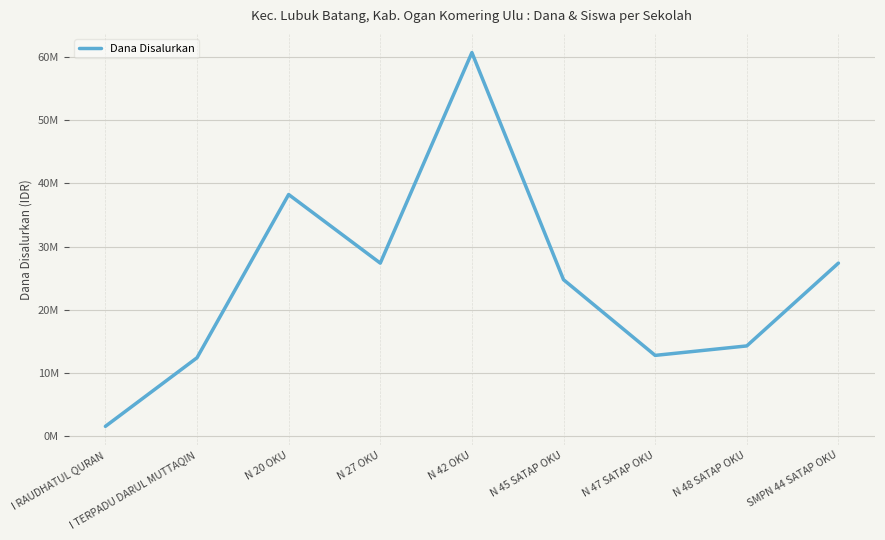

Does the chart display data point markers on the line(s)?

No